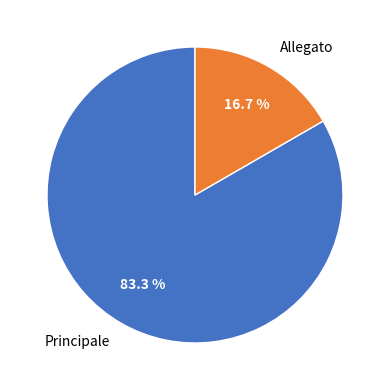

To the nearest percent, what portion does Allegato represent?

17%